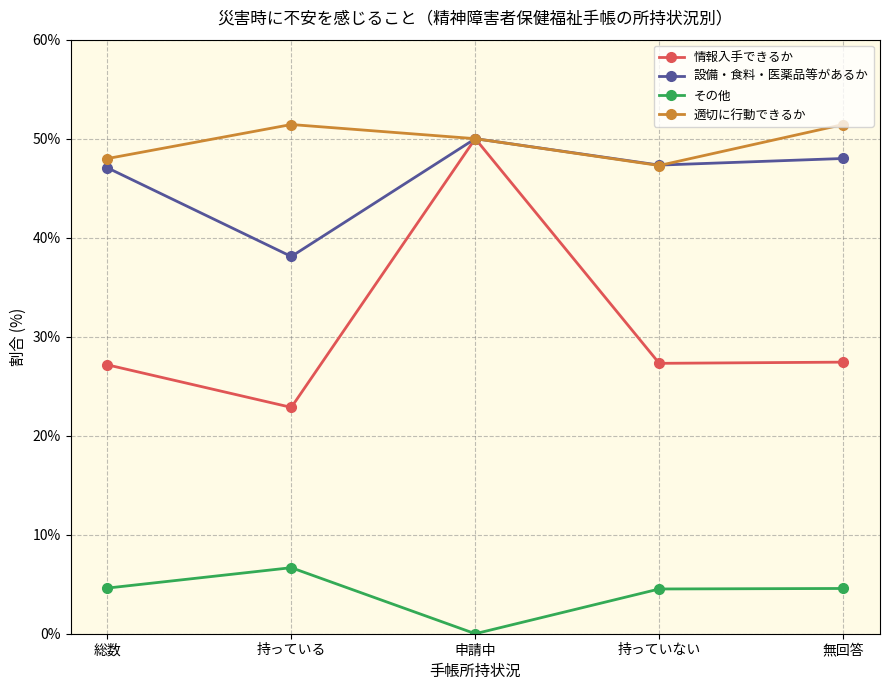

Which series changed the most between 持っている and 持っていない?

設備・食料・医薬品等があるか